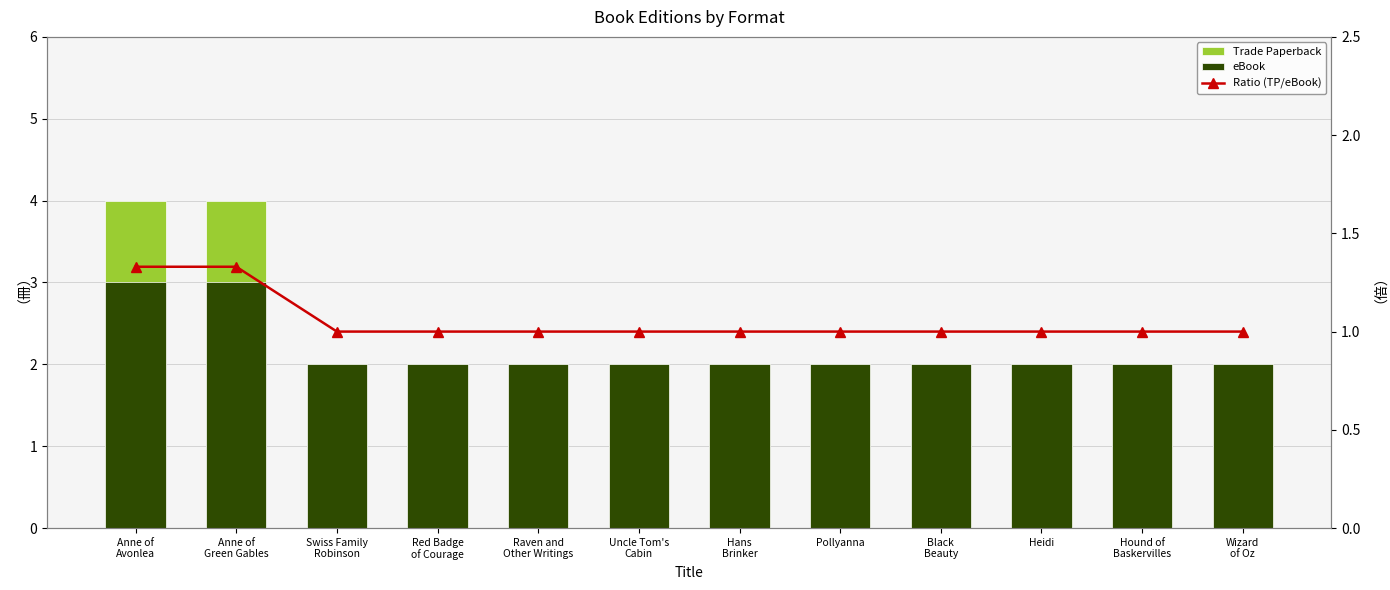

List the series in order of their peak value, highest first.

Trade Paperback, eBook, Ratio (TP/eBook)